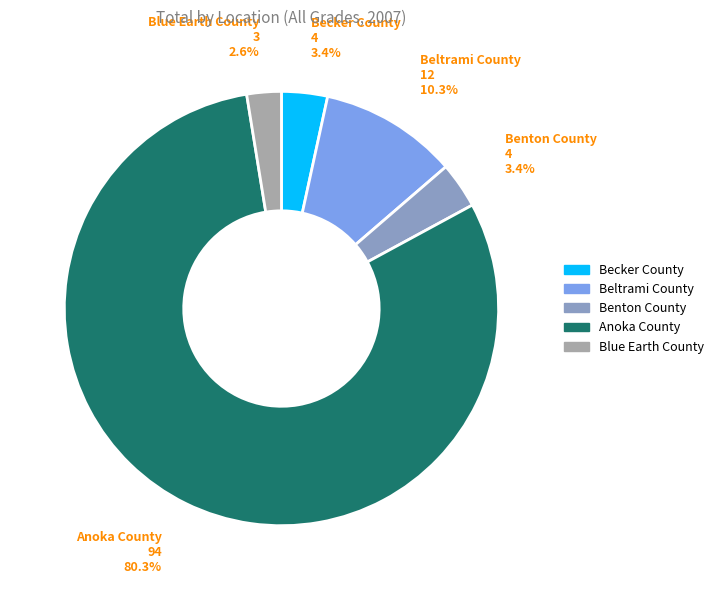

To the nearest percent, what percentage of the pie is Benton County?

3%